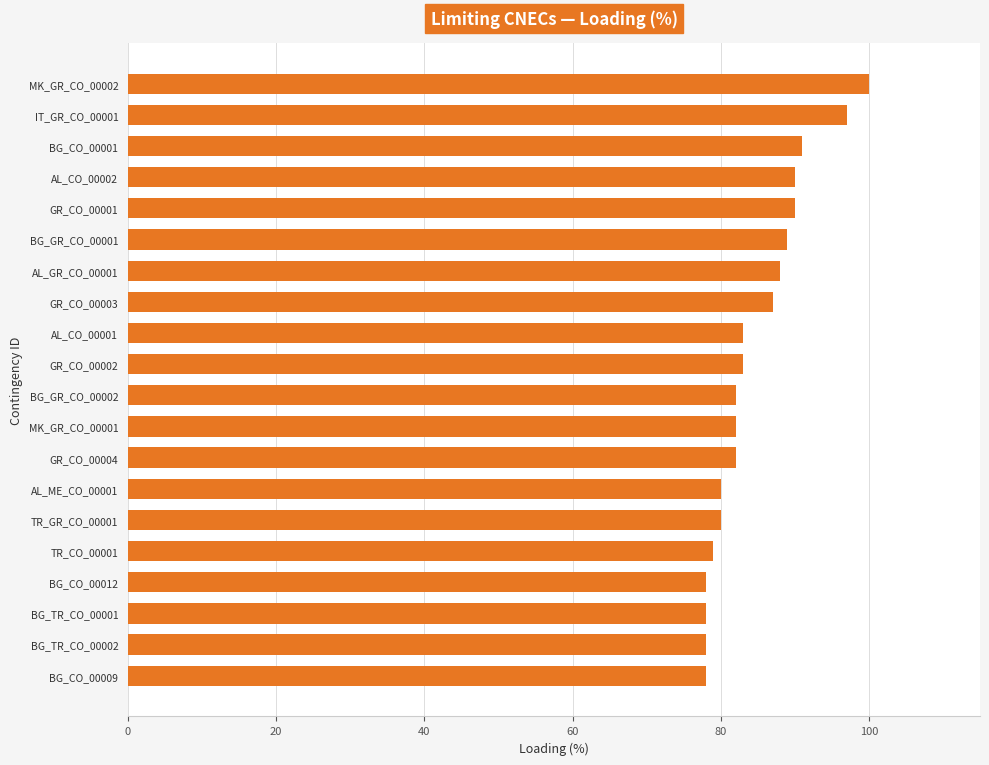

What is the difference between the second highest and second lowest values?

19